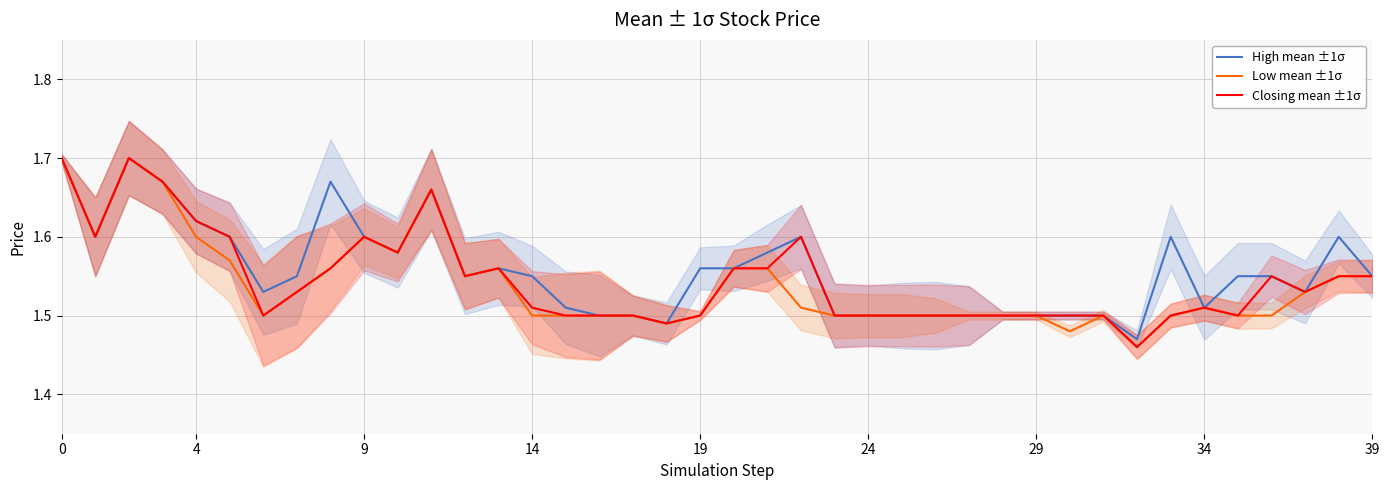

The Closing mean ±1σ series shows 0.6 at 0. True or false?

False